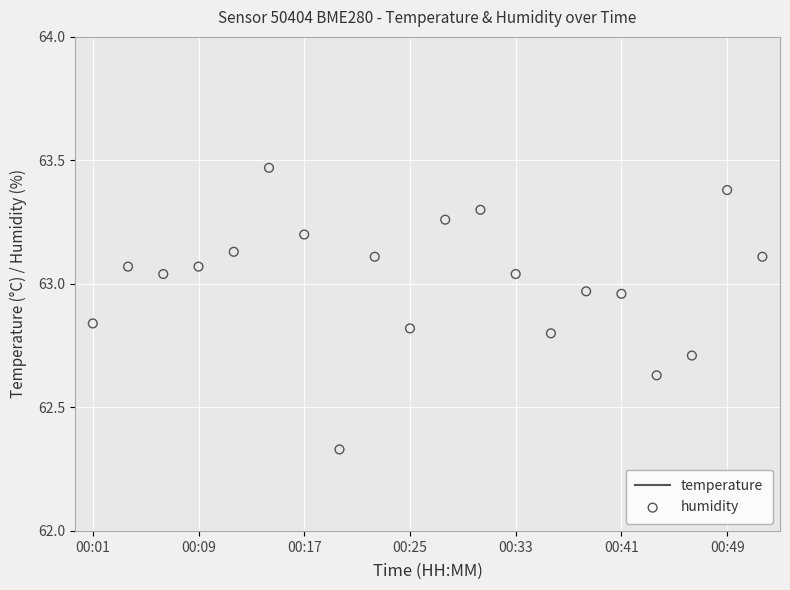

At how many categories does at least one series exceed 42?

20